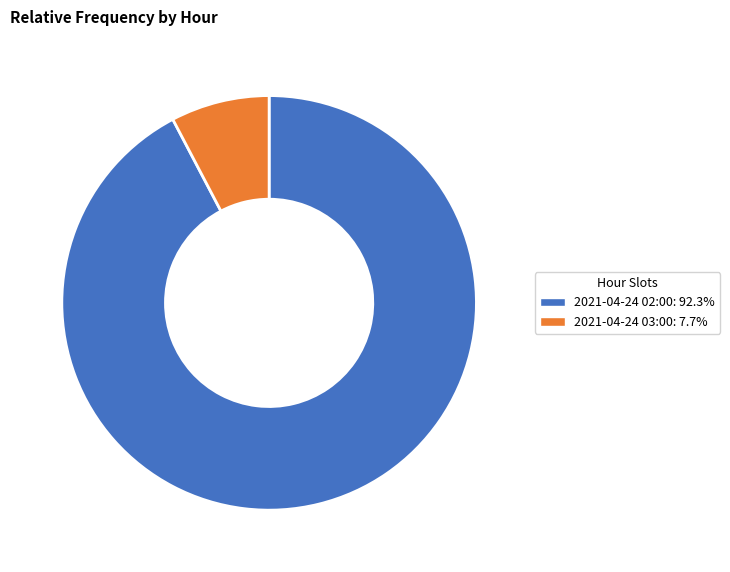

Which category accounts for the majority?

2021-04-24 02:00